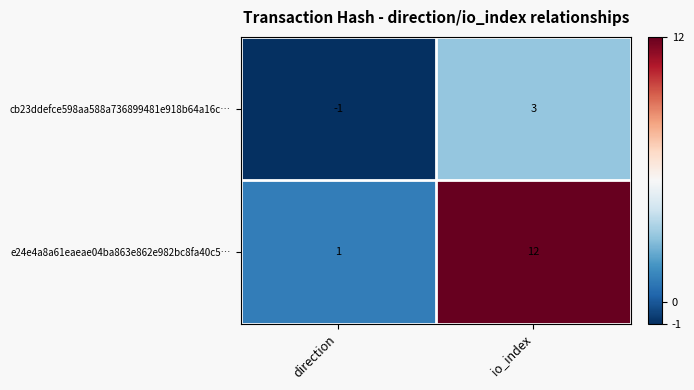

What is the difference between the maximum and minimum values in the e24e4a8a61eaeae04ba863e862e982bc8fa40c5… series?

11